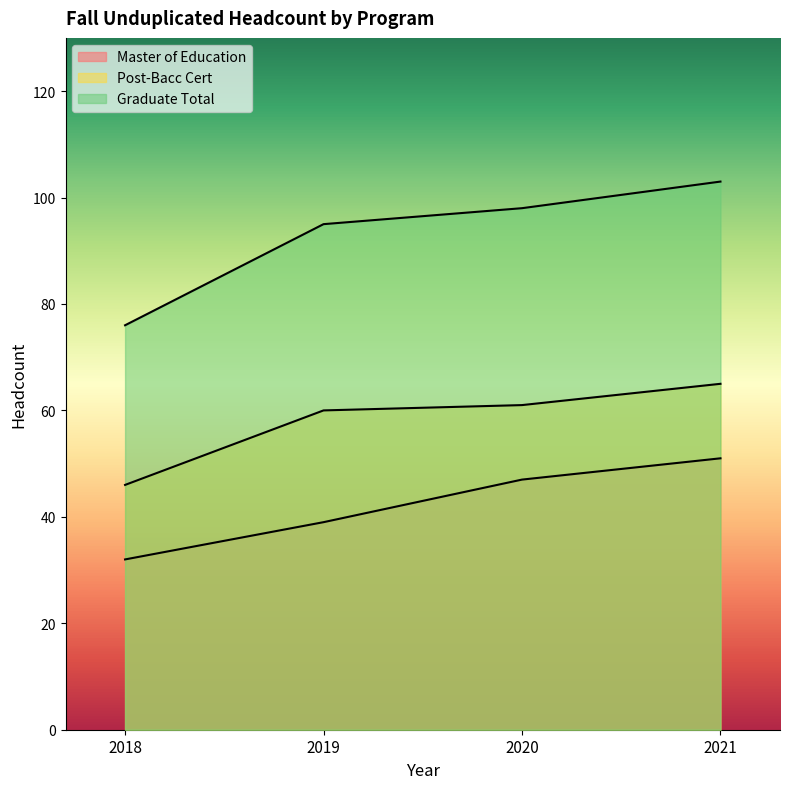

What are all the series names shown in the legend?

Master of Education, Post-Bacc Cert, Graduate Total